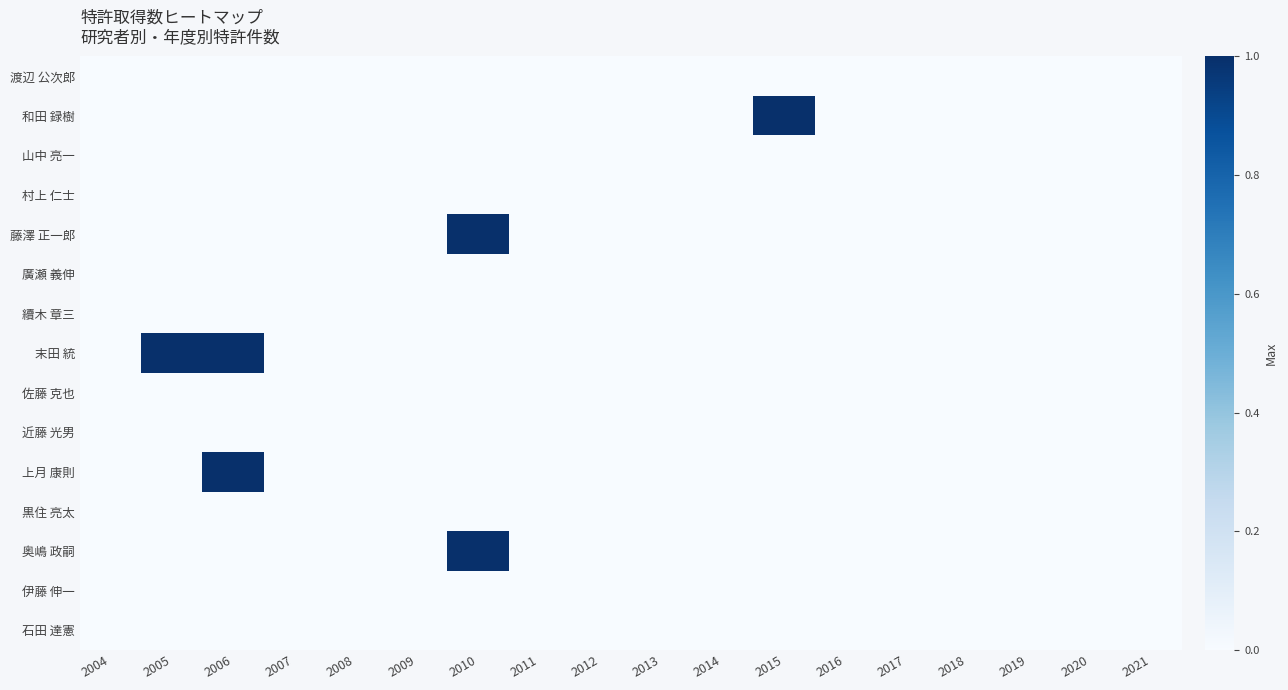

Reading left to right, extract all data points from this chart.

渡辺 公次郎: 2004=0	2005=0	2006=0	2007=0	2008=0	2009=0	2010=0	2011=0	2012=0	2013=0	2014=0	2015=0	2016=0	2017=0	2018=0	2019=0	2020=0	2021=0
和田 録樹: 2004=0	2005=0	2006=0	2007=0	2008=0	2009=0	2010=0	2011=0	2012=0	2013=0	2014=0	2015=1	2016=0	2017=0	2018=0	2019=0	2020=0	2021=0
山中 亮一: 2004=0	2005=0	2006=0	2007=0	2008=0	2009=0	2010=0	2011=0	2012=0	2013=0	2014=0	2015=0	2016=0	2017=0	2018=0	2019=0	2020=0	2021=0
村上 仁士: 2004=0	2005=0	2006=0	2007=0	2008=0	2009=0	2010=0	2011=0	2012=0	2013=0	2014=0	2015=0	2016=0	2017=0	2018=0	2019=0	2020=0	2021=0
藤澤 正一郎: 2004=0	2005=0	2006=0	2007=0	2008=0	2009=0	2010=1	2011=0	2012=0	2013=0	2014=0	2015=0	2016=0	2017=0	2018=0	2019=0	2020=0	2021=0
廣瀬 義伸: 2004=0	2005=0	2006=0	2007=0	2008=0	2009=0	2010=0	2011=0	2012=0	2013=0	2014=0	2015=0	2016=0	2017=0	2018=0	2019=0	2020=0	2021=0
續木 章三: 2004=0	2005=0	2006=0	2007=0	2008=0	2009=0	2010=0	2011=0	2012=0	2013=0	2014=0	2015=0	2016=0	2017=0	2018=0	2019=0	2020=0	2021=0
末田 統: 2004=0	2005=1	2006=1	2007=0	2008=0	2009=0	2010=0	2011=0	2012=0	2013=0	2014=0	2015=0	2016=0	2017=0	2018=0	2019=0	2020=0	2021=0
佐藤 克也: 2004=0	2005=0	2006=0	2007=0	2008=0	2009=0	2010=0	2011=0	2012=0	2013=0	2014=0	2015=0	2016=0	2017=0	2018=0	2019=0	2020=0	2021=0
近藤 光男: 2004=0	2005=0	2006=0	2007=0	2008=0	2009=0	2010=0	2011=0	2012=0	2013=0	2014=0	2015=0	2016=0	2017=0	2018=0	2019=0	2020=0	2021=0
上月 康則: 2004=0	2005=0	2006=1	2007=0	2008=0	2009=0	2010=0	2011=0	2012=0	2013=0	2014=0	2015=0	2016=0	2017=0	2018=0	2019=0	2020=0	2021=0
黒住 亮太: 2004=0	2005=0	2006=0	2007=0	2008=0	2009=0	2010=0	2011=0	2012=0	2013=0	2014=0	2015=0	2016=0	2017=0	2018=0	2019=0	2020=0	2021=0
奥嶋 政嗣: 2004=0	2005=0	2006=0	2007=0	2008=0	2009=0	2010=1	2011=0	2012=0	2013=0	2014=0	2015=0	2016=0	2017=0	2018=0	2019=0	2020=0	2021=0
伊藤 伸一: 2004=0	2005=0	2006=0	2007=0	2008=0	2009=0	2010=0	2011=0	2012=0	2013=0	2014=0	2015=0	2016=0	2017=0	2018=0	2019=0	2020=0	2021=0
石田 達憲: 2004=0	2005=0	2006=0	2007=0	2008=0	2009=0	2010=0	2011=0	2012=0	2013=0	2014=0	2015=0	2016=0	2017=0	2018=0	2019=0	2020=0	2021=0